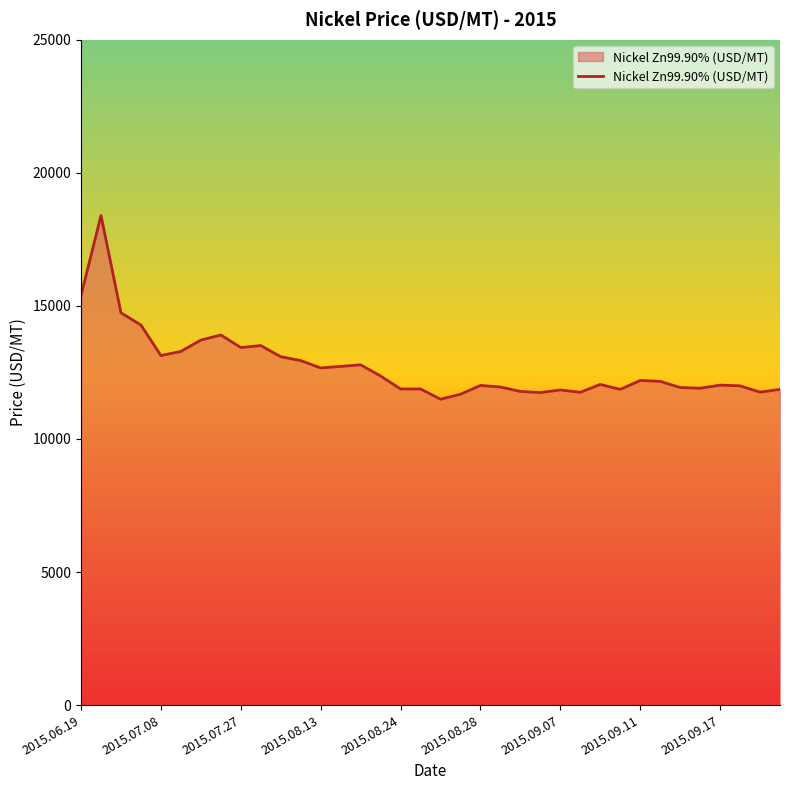

What is the smallest value displayed?

11495.5